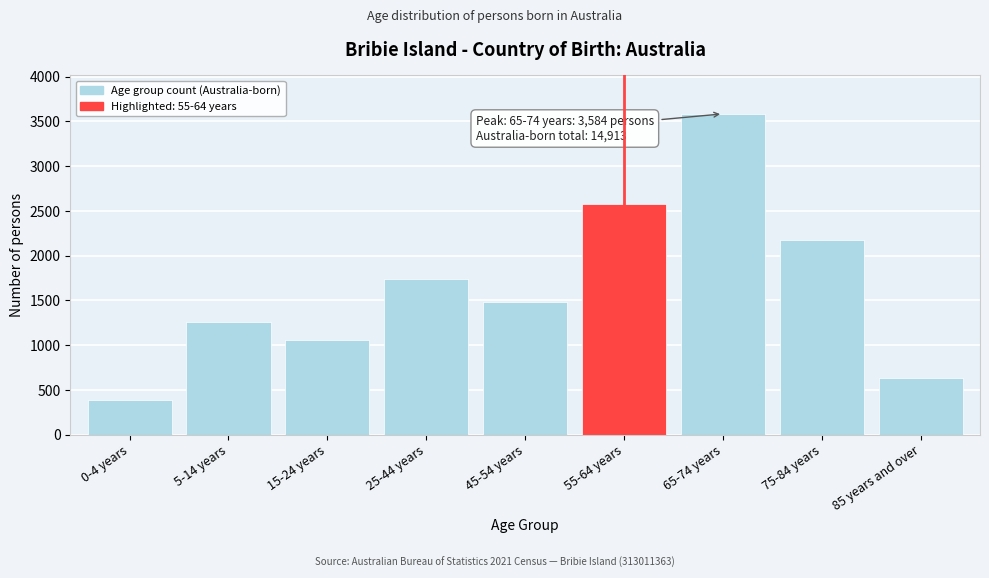

Reading right to left, what are all the values shown in this chart?

85 years and over=639	75-84 years=2178	65-74 years=3584	55-64 years=2579	45-54 years=1485	25-44 years=1742	15-24 years=1059	5-14 years=1264	0-4 years=383